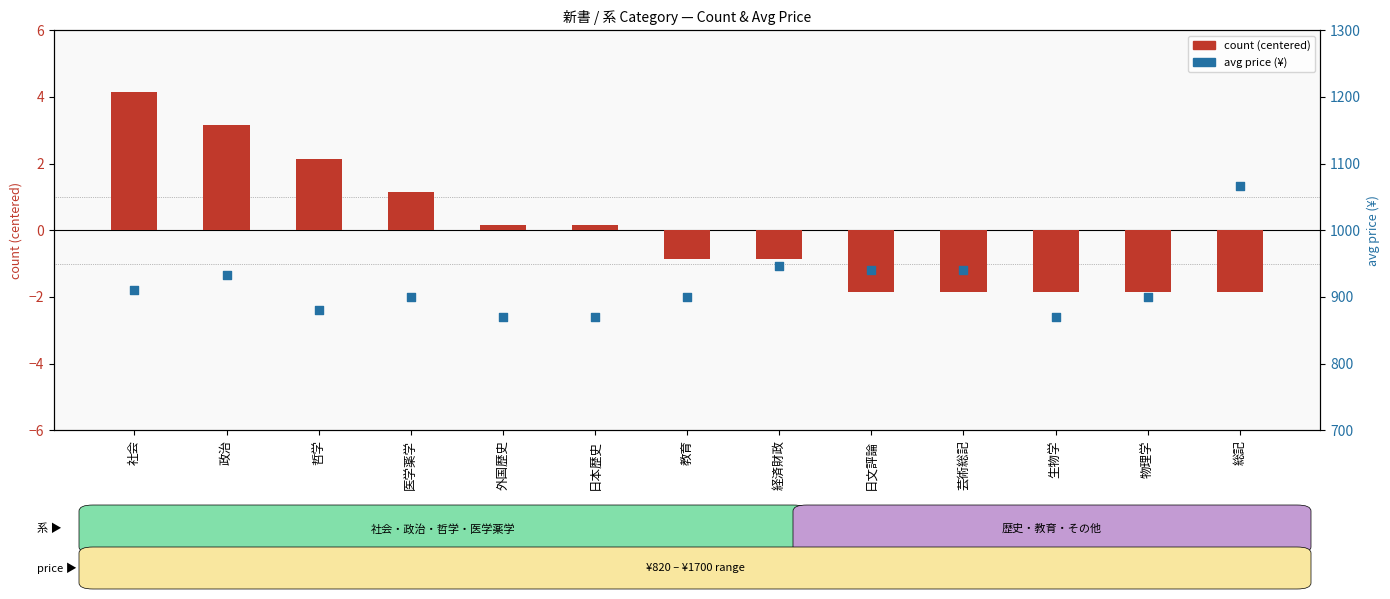

Which series has the largest total across all categories?

avg price (¥)